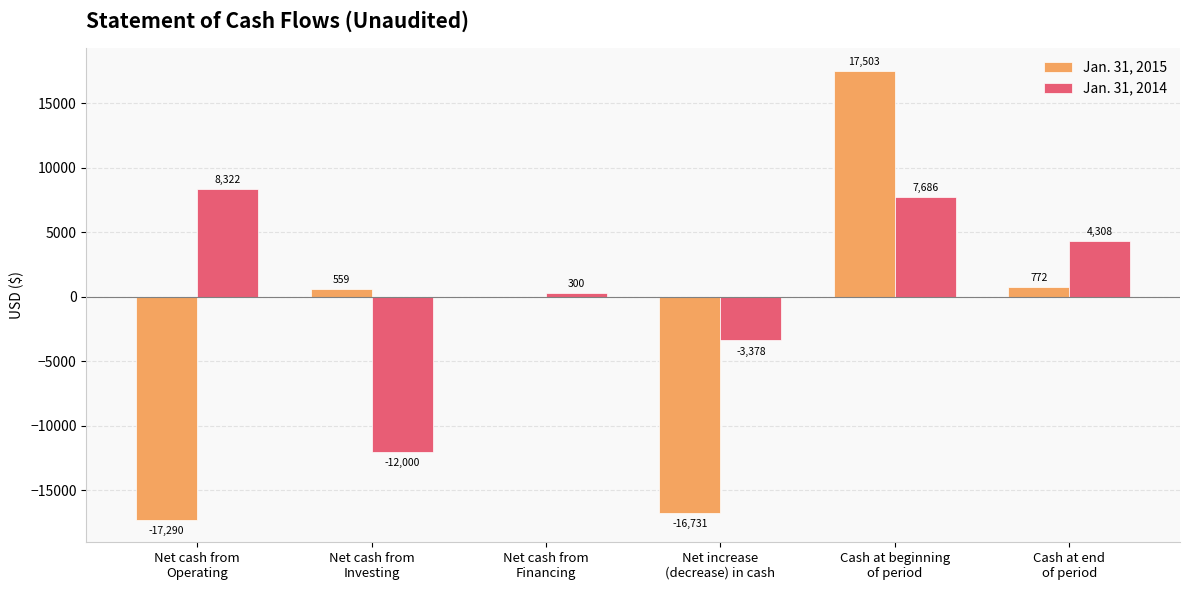

Read the Jan. 31, 2014 value at Cash at end
of period.

4308